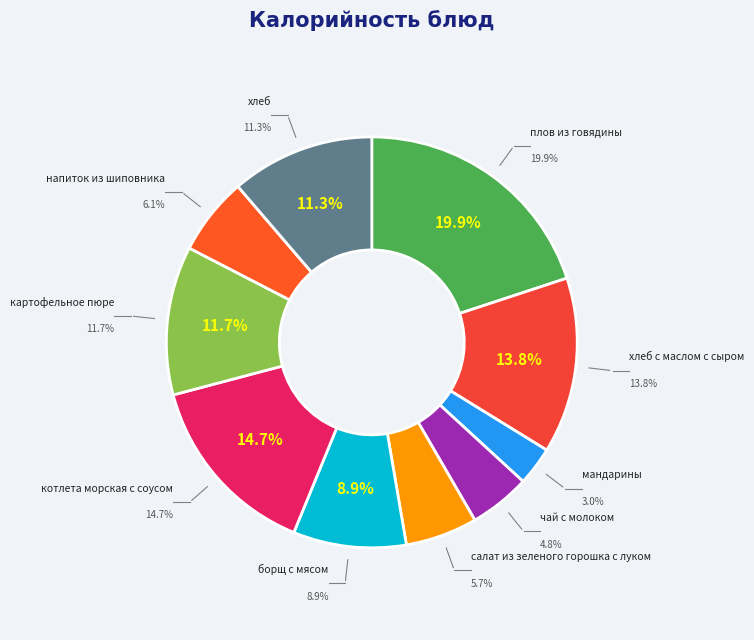

To the nearest percent, what percentage of the pie is мандарины?

3%